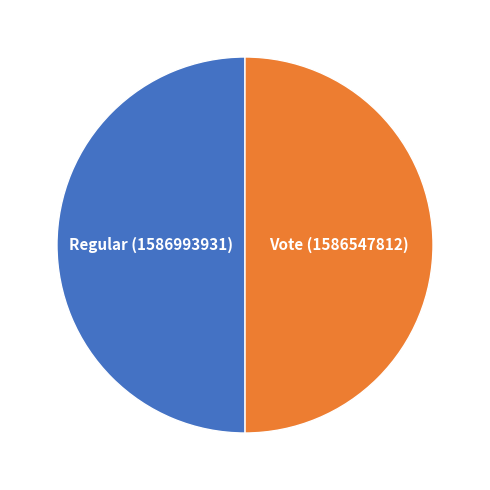

Rank the categories by value from highest to lowest.

Regular, Vote